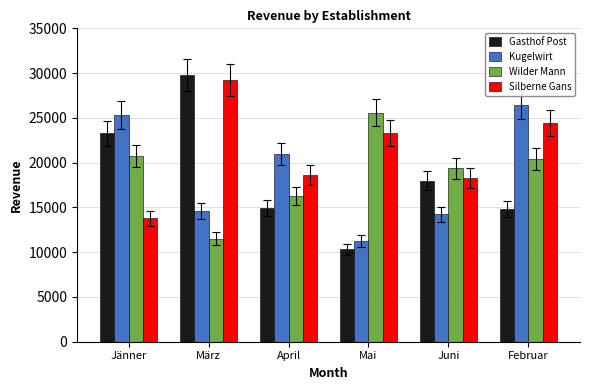

What is the approximate value of Kugelwirt at April?

20976.3